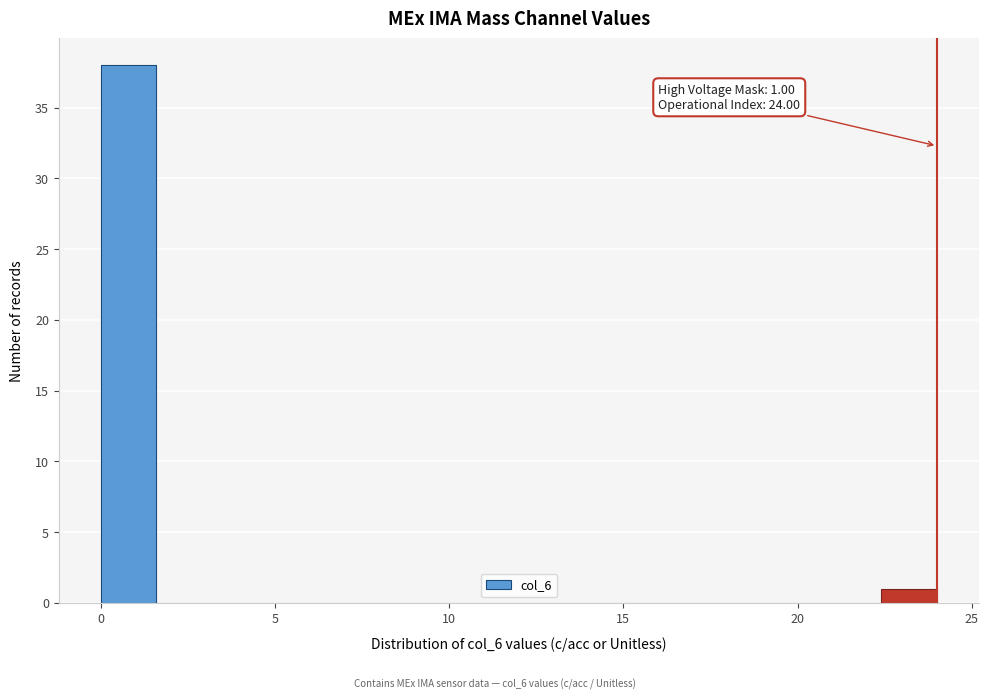

Around what value on the x-axis is the tallest bar? Give the approximate position of its centre, as read against the axis.

1.0